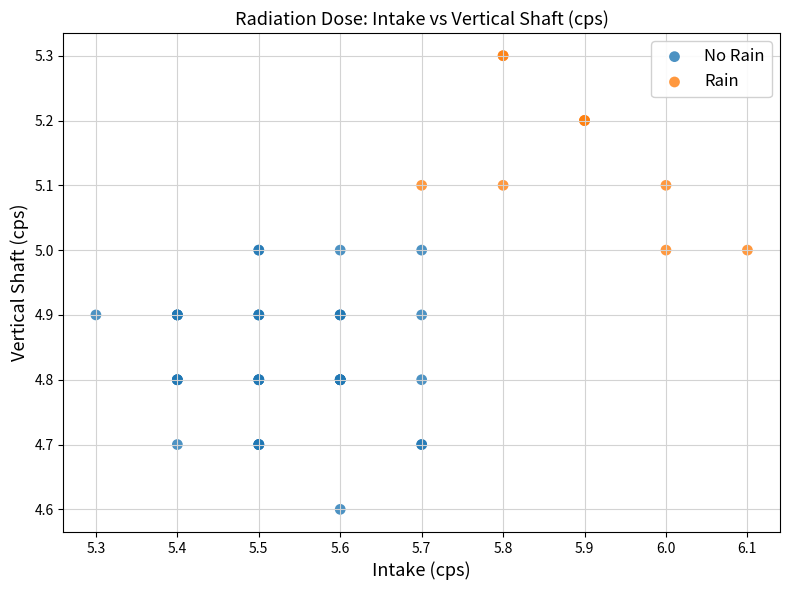

Which series has the largest Y range (max minus min)?

No Rain